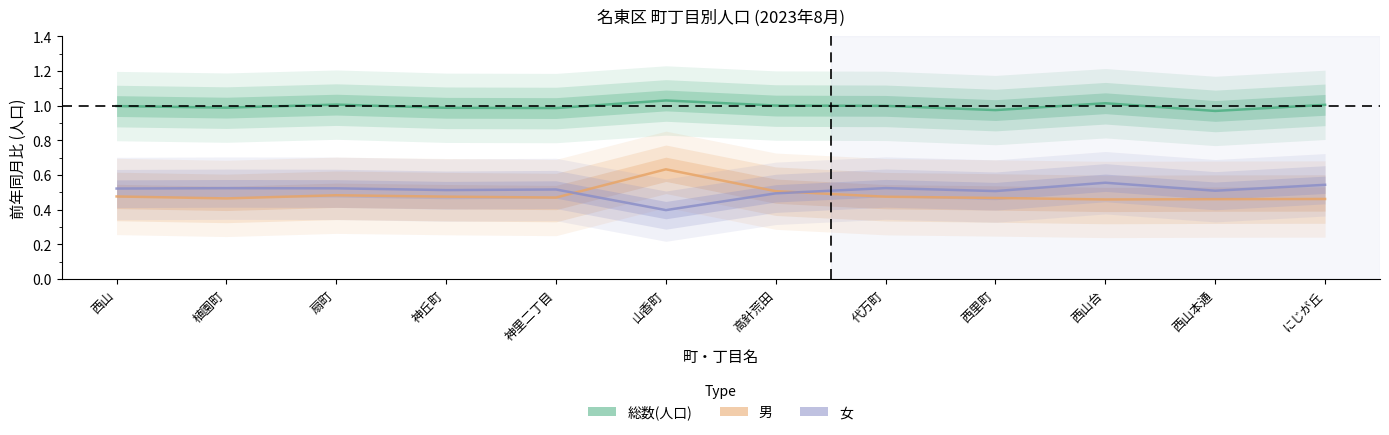

Is this an area chart (filled region under the line)?

No